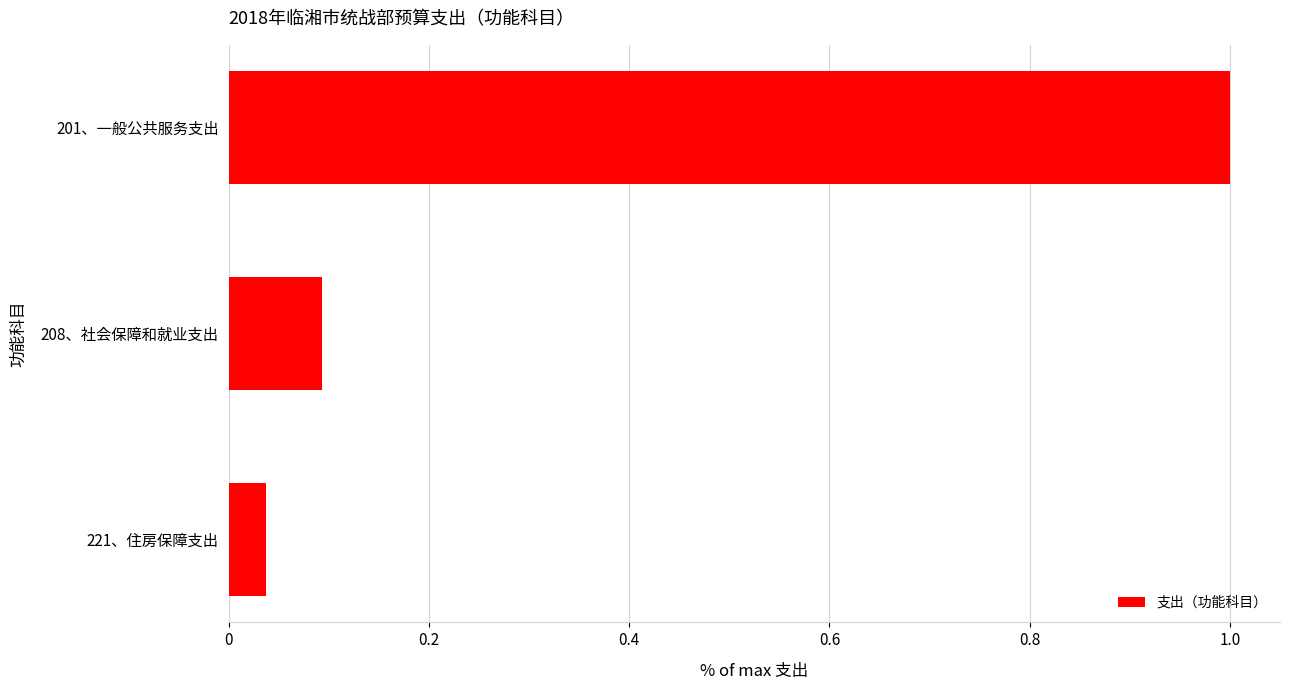

True or false: the data shows 0.3 at 201、一般公共服务支出.

False